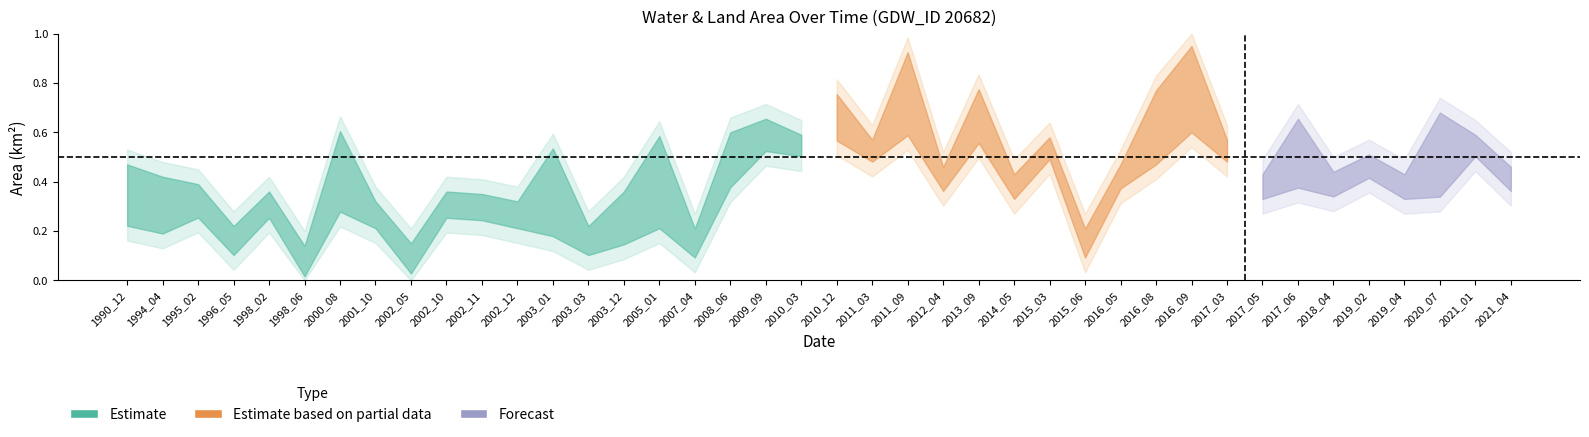

The origWaterArea series shows 0.2 at 2003_12. True or false?

False